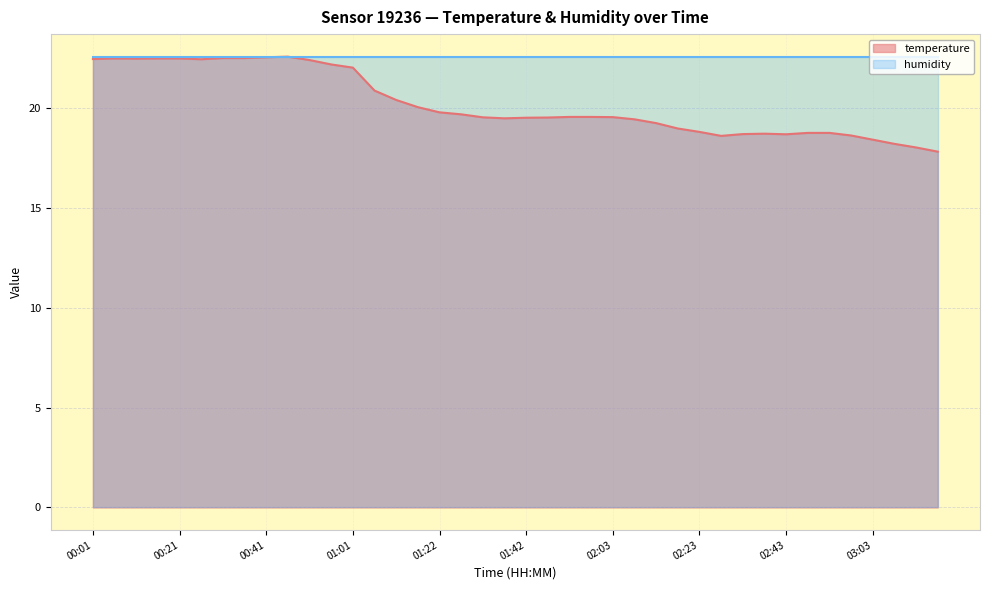

What is the difference between the maximum and second lowest values?

4.6